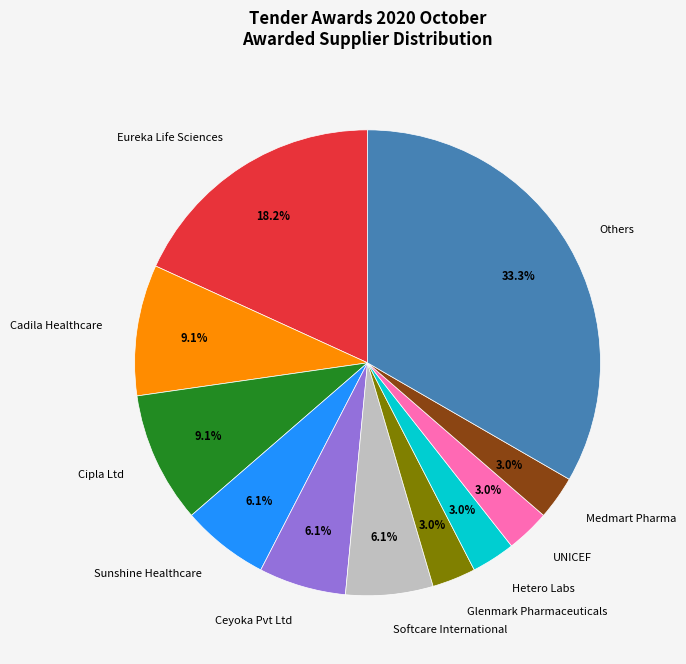

How many slices are in this pie chart?

11